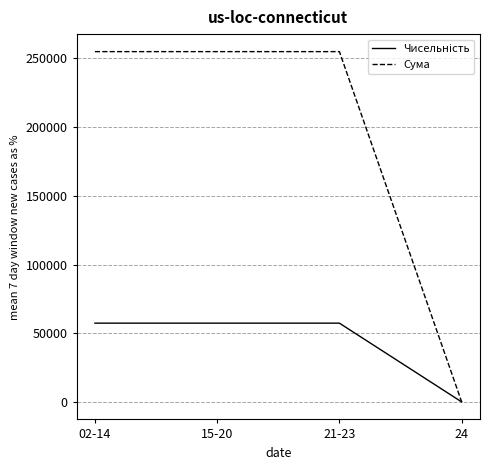

What is the spread (max minus min) of values at 02-14?

197618.5